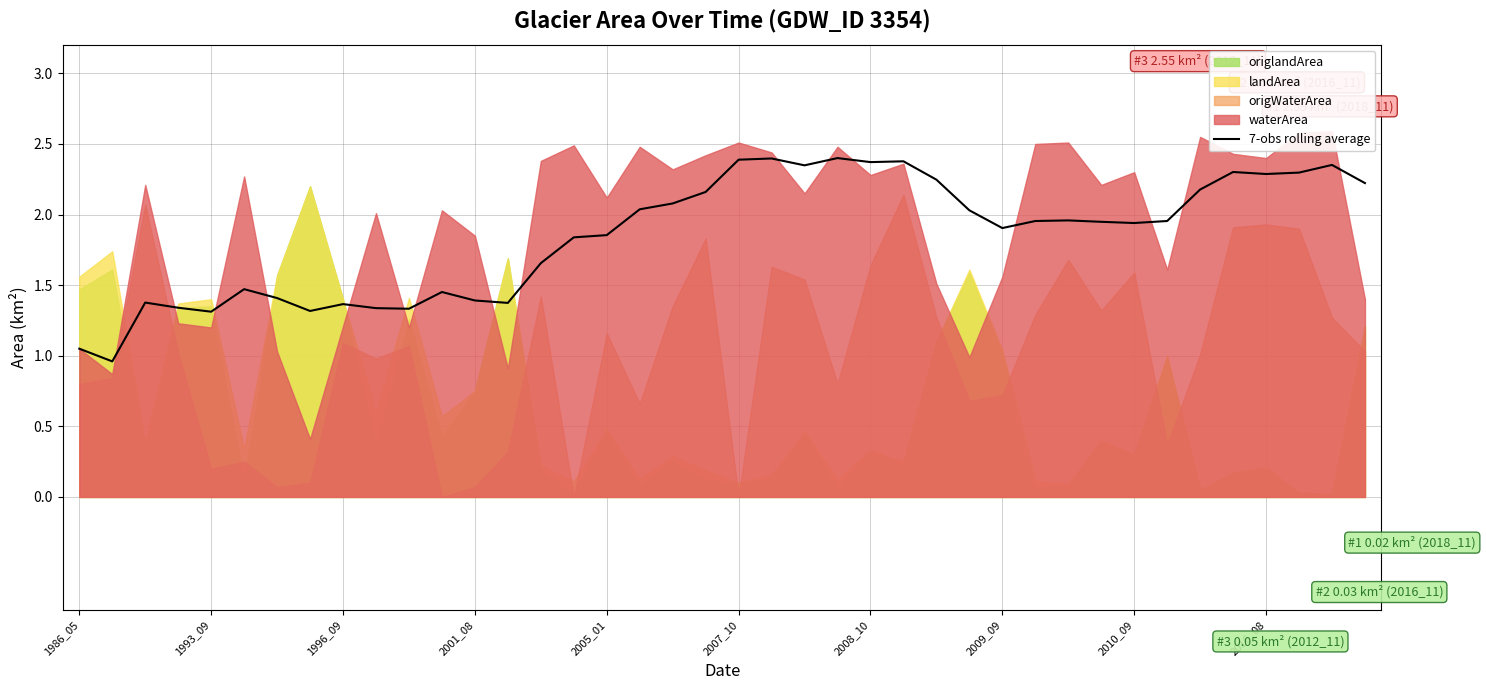

At which label does 7-obs rolling average first exceed 1?

1986_05